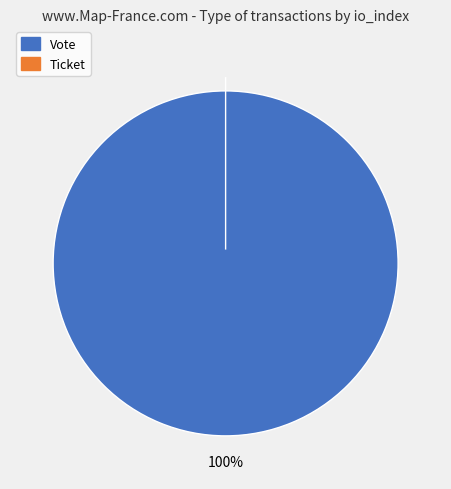

To the nearest percent, what portion does Vote represent?

100%